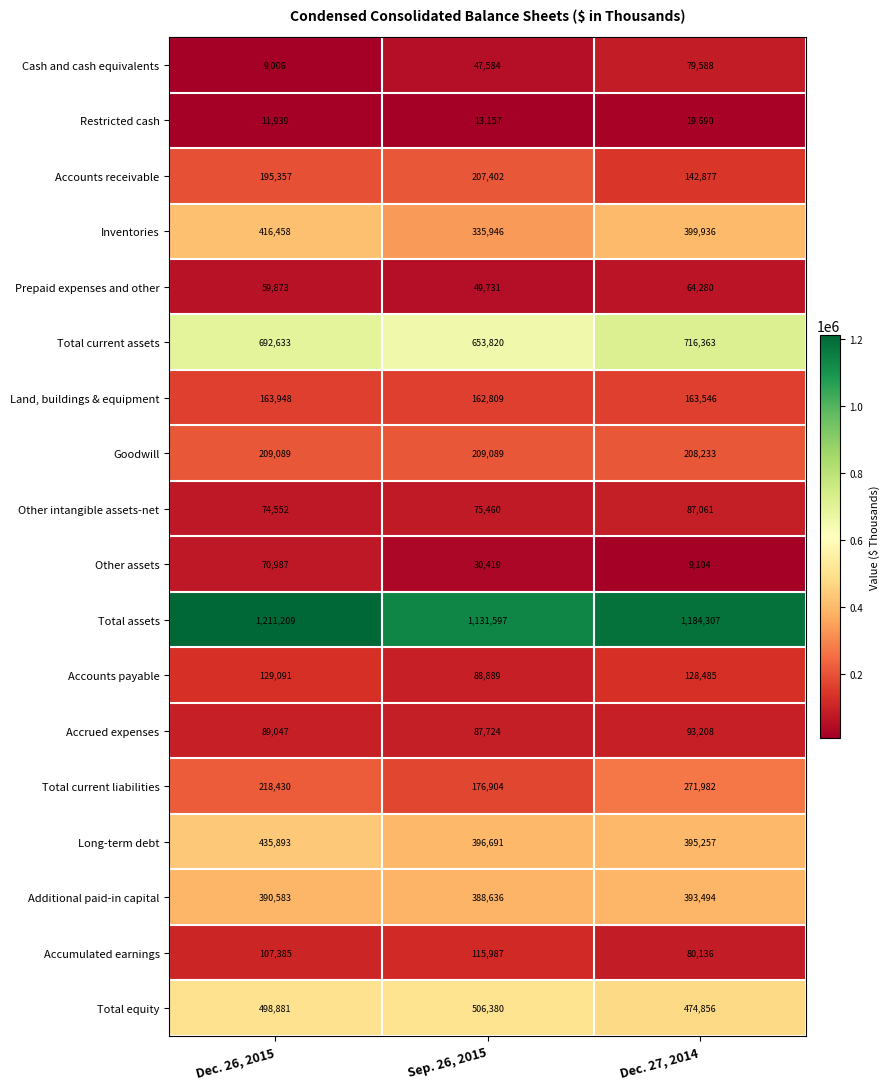

Which label corresponds to the largest value in the chart?

Dec. 26, 2015